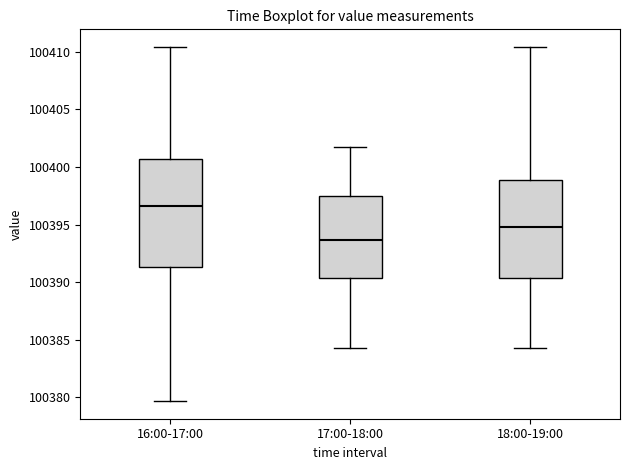

Reading left to right, read every box against the y-axis: the position of its median line, the range the box covers, and the ends of its whiskers. The values are not printed on the chart, so give them approximately, as read against the axis.

16:00-17:00: median 100396.5, box 100391.5 to 100400.5, whiskers 100379.5 to 100410.5
17:00-18:00: median 100393.5, box 100390.5 to 100397.5, whiskers 100384.5 to 100402.0
18:00-19:00: median 100395.0, box 100390.5 to 100399.0, whiskers 100384.5 to 100410.5